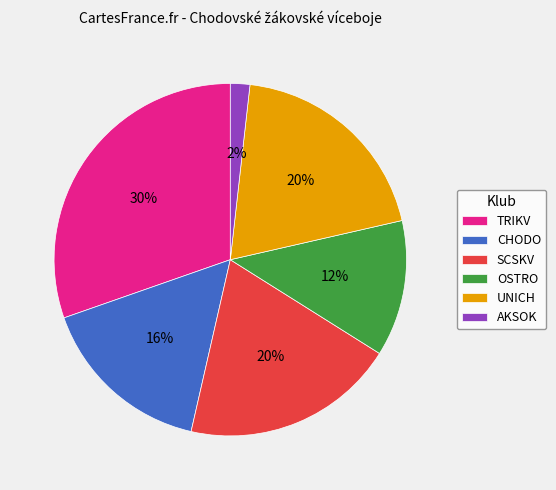

Is there a majority slice in this chart?

No